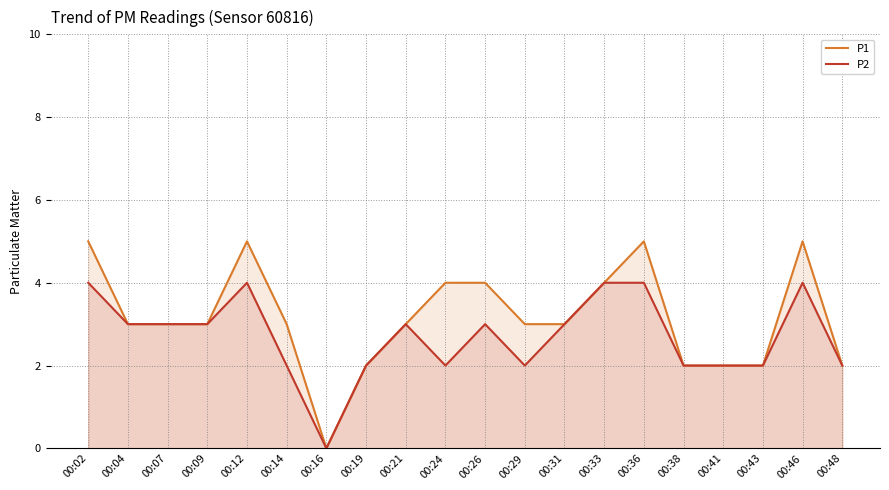

List the series in order of their overall mean, lowest first.

P2, P1